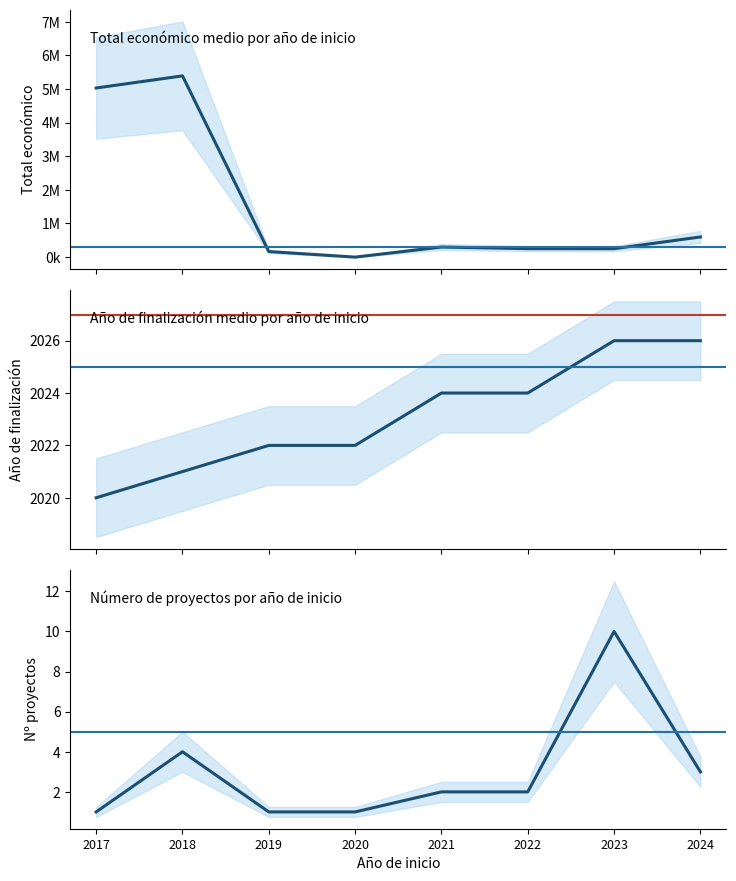

Which series changed the most between 2023 and 2024?

Total economico medio